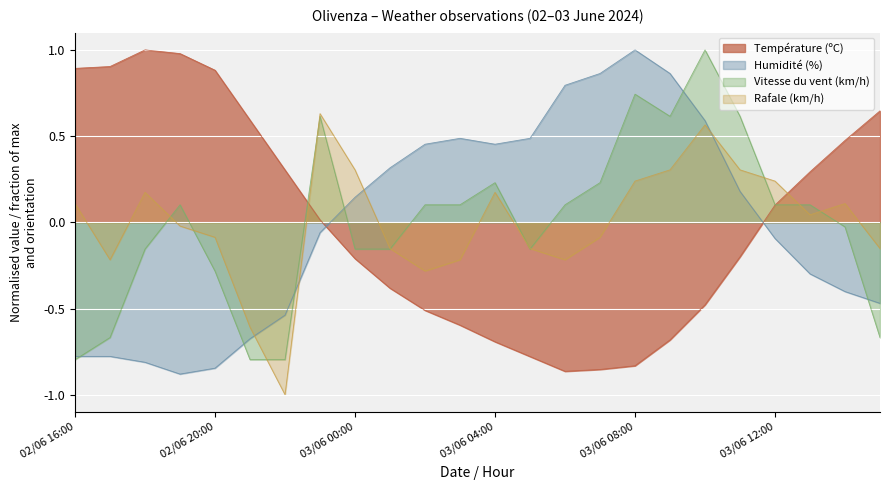

List the labels in order of Rafale (km/h) value, smallest first.

02/06 22:00, 02/06 21:00, 03/06 02:00, 02/06 17:00, 03/06 03:00, 03/06 06:00, 03/06 01:00, 03/06 05:00, 03/06 15:00, 02/06 20:00, 03/06 07:00, 02/06 19:00, 03/06 13:00, 02/06 16:00, 03/06 14:00, 02/06 18:00, 03/06 04:00, 03/06 08:00, 03/06 12:00, 03/06 00:00, 03/06 09:00, 03/06 11:00, 03/06 10:00, 02/06 23:00